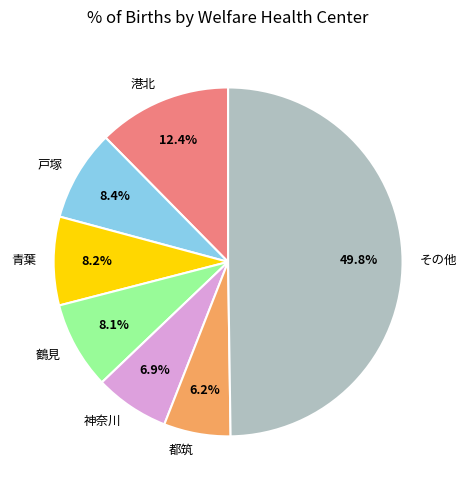

Which slice is the largest?

その他